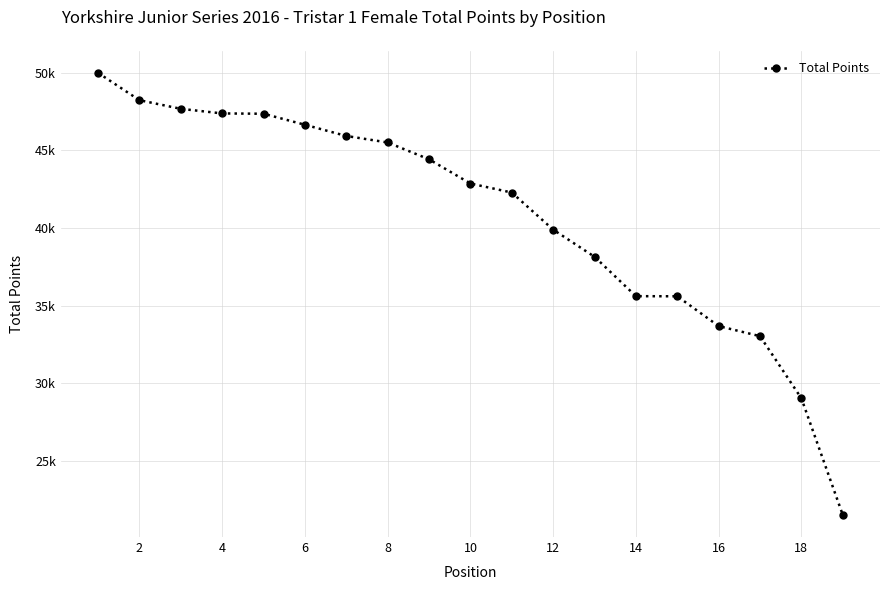

Reading left to right, extract all data points from this chart.

50000.0	48240.2	47683.8	47387.3	47367.8	46656.9	45934.1	45516.2	44431.3	42871.7	42289.5	39898.7	38152.0	35614.3	35606.8	33686.0	33037.1	29031.5	21520.4